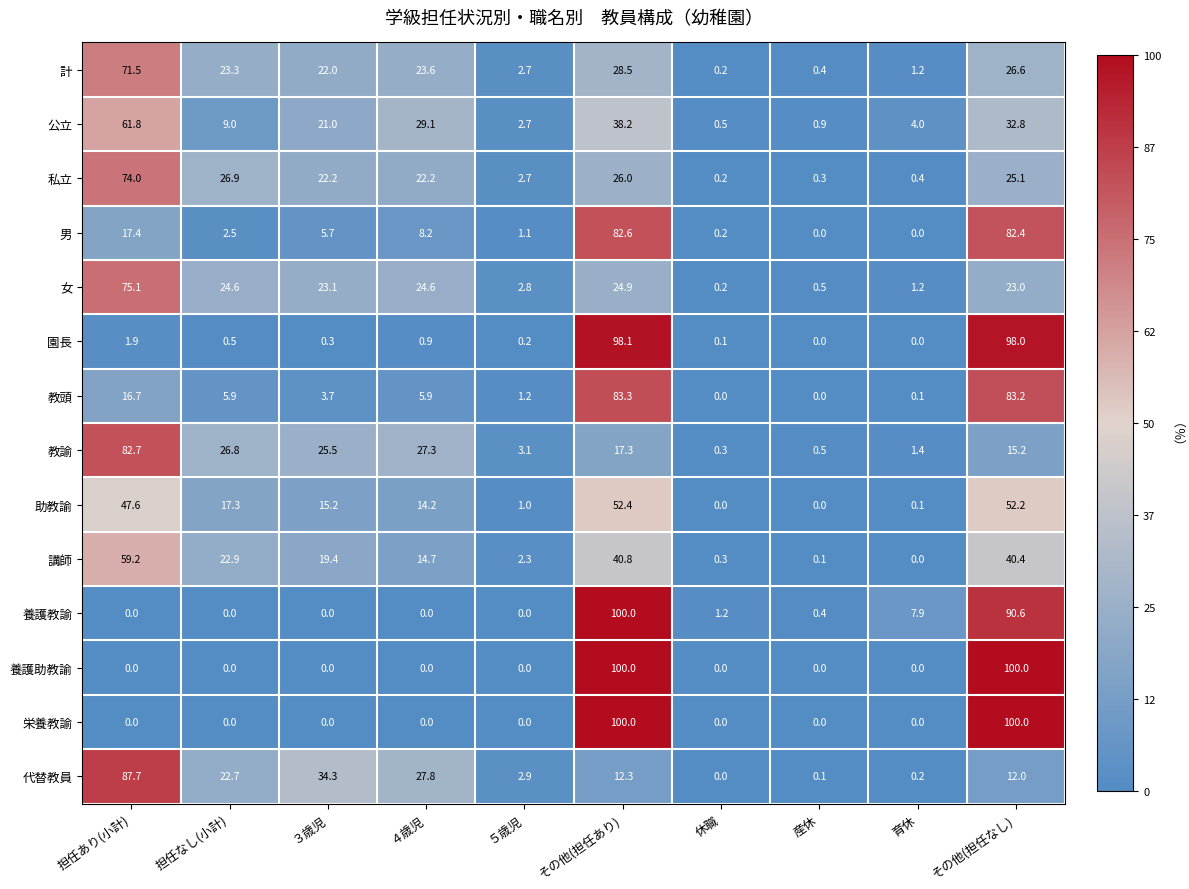

How many series are shown in this chart?

14